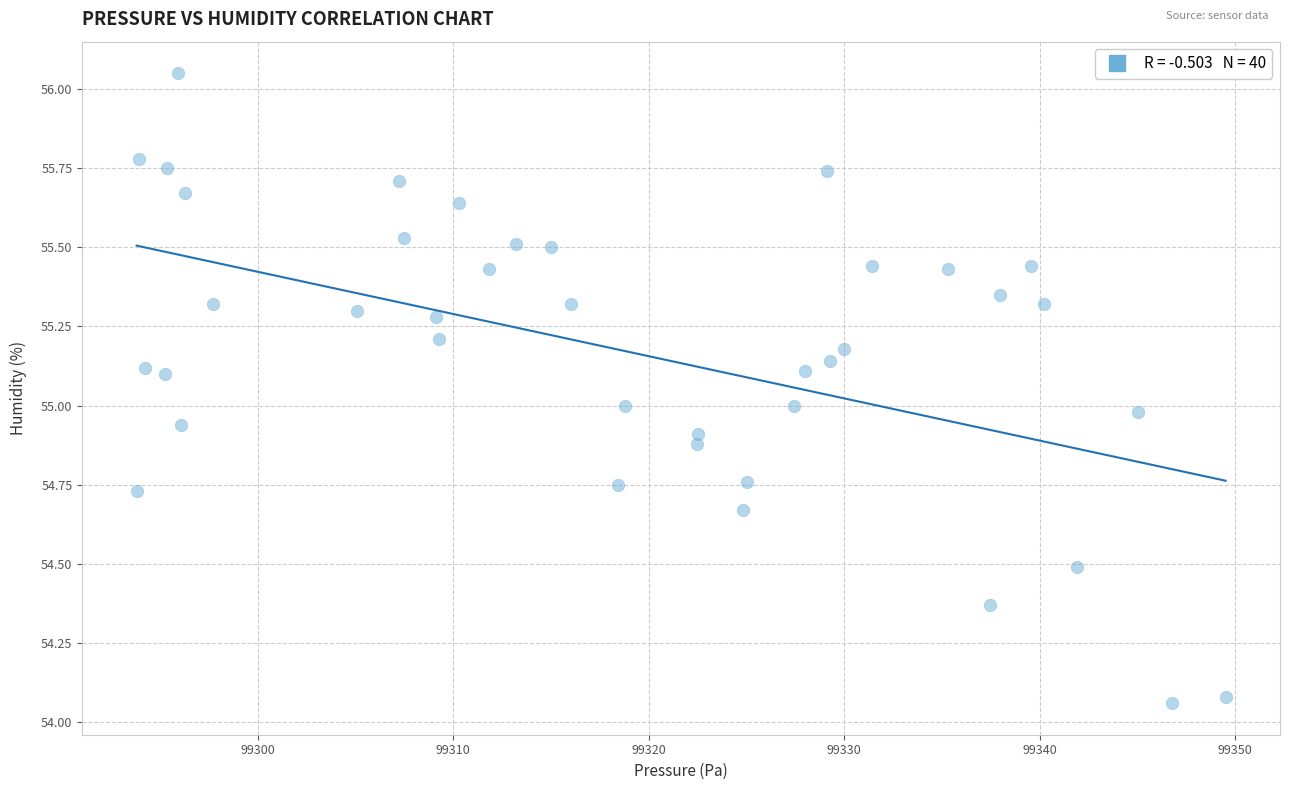

What is the range of Y values (max minus min)?

2.0